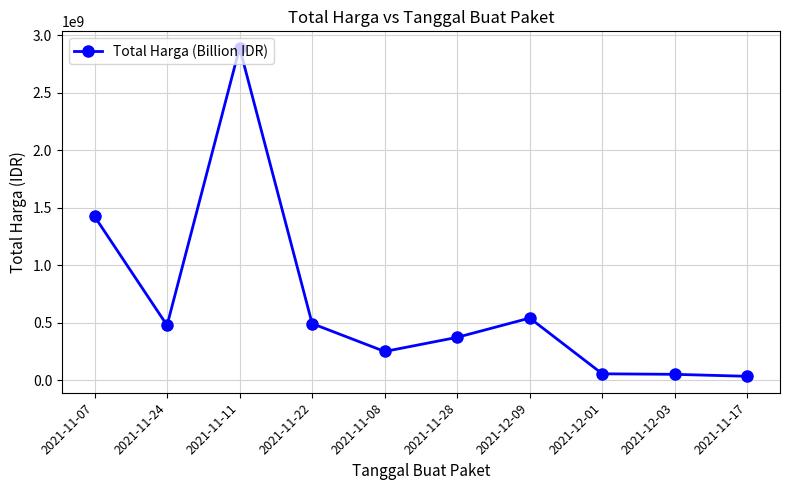

What is the label of the 7th point from the right?

2021-11-22